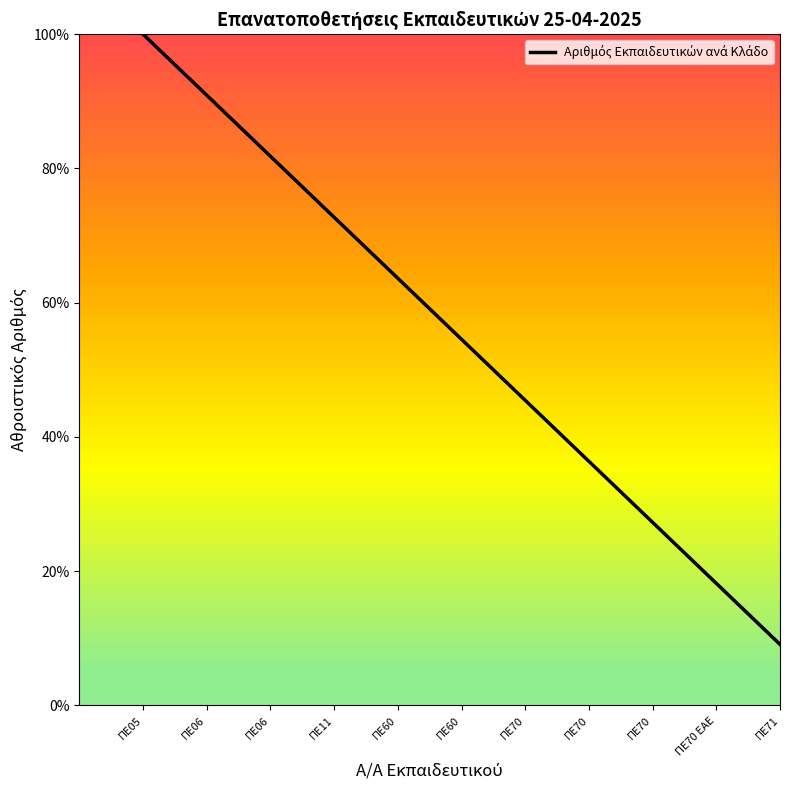

What is the minimum value shown in the chart?

9.1